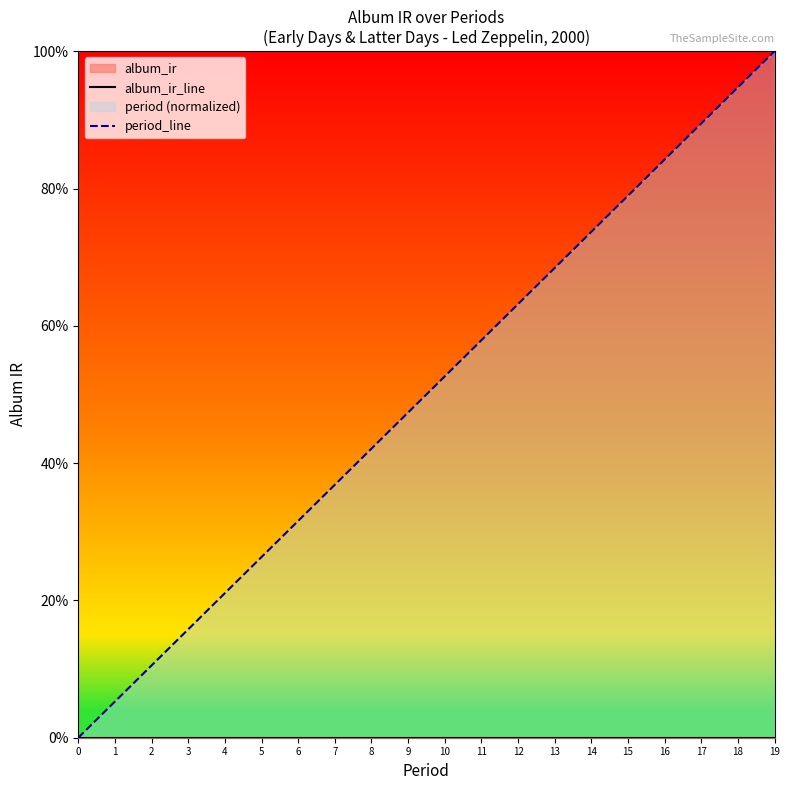

True or false: album_ir_line and period_line cross at least once.

False